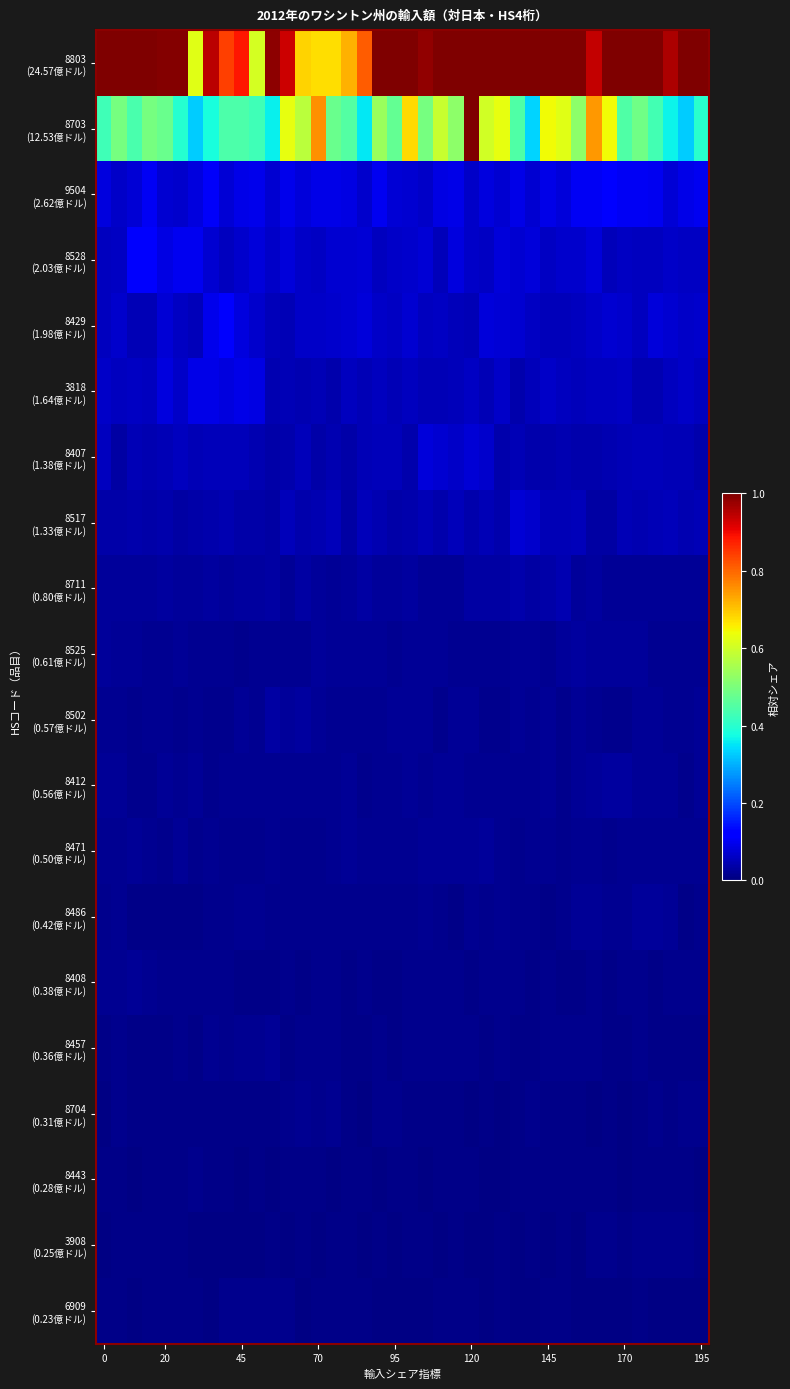

How many data points does each series have?

40